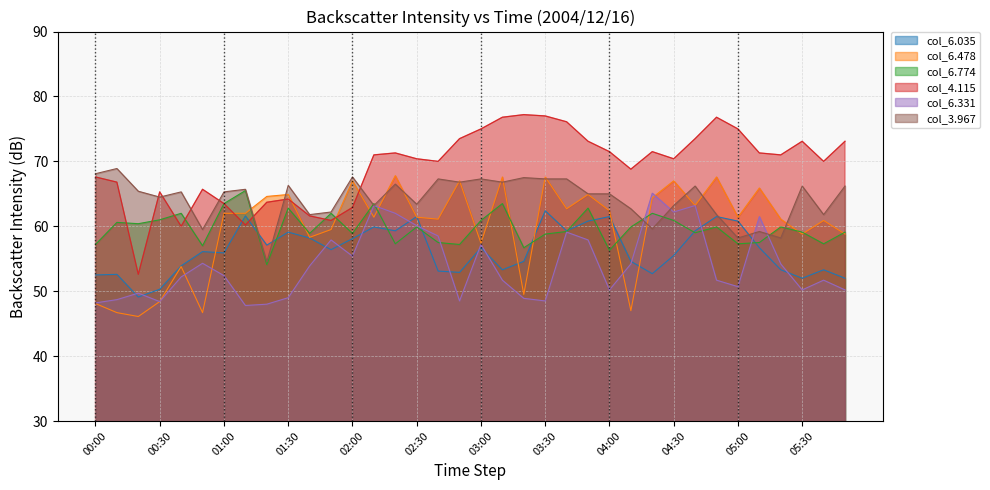

What is the difference between the maximum and minimum values in the col_6.774 series?

11.4